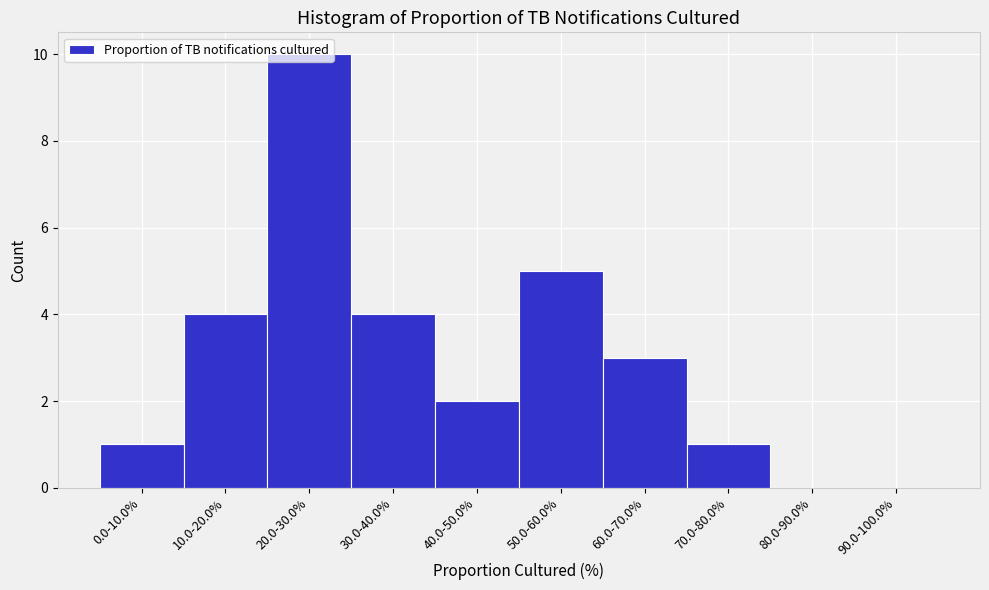

What is the change in value from 20.0-30.0% to 90.0-100.0%?

-10